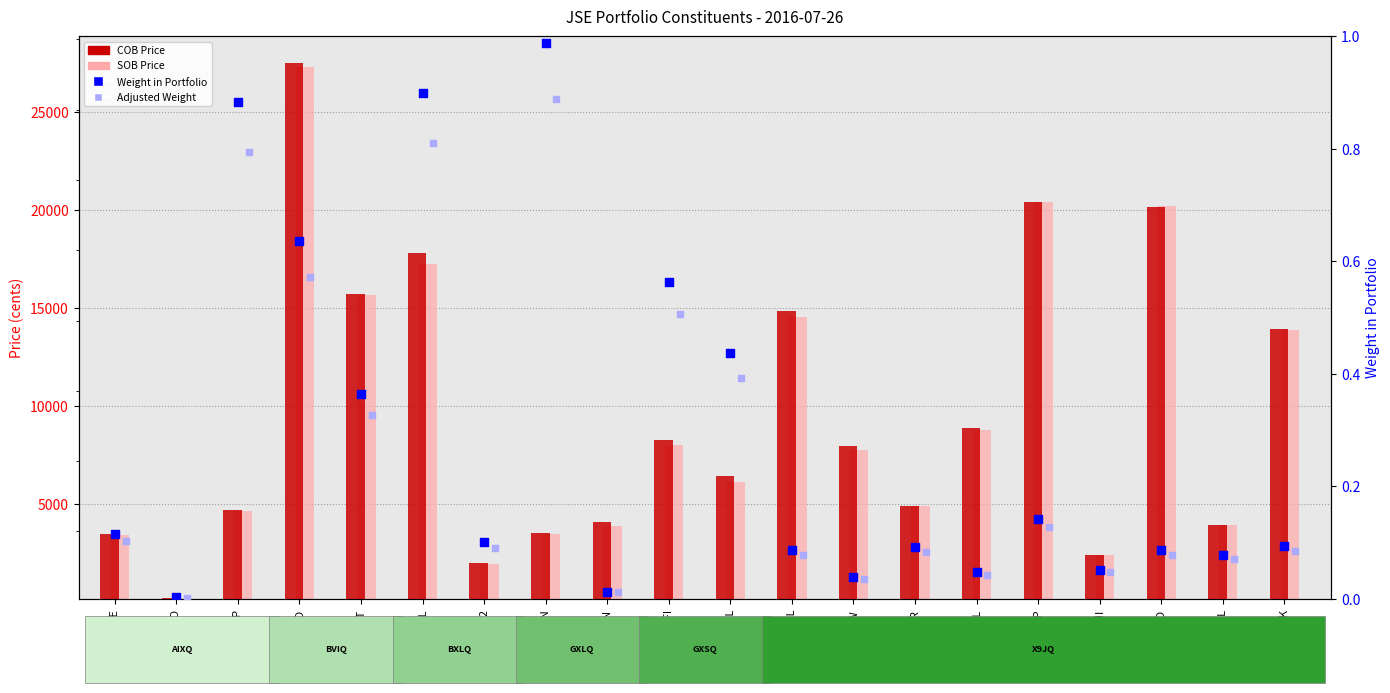

Which series has the largest Y range (max minus min)?

COB Price